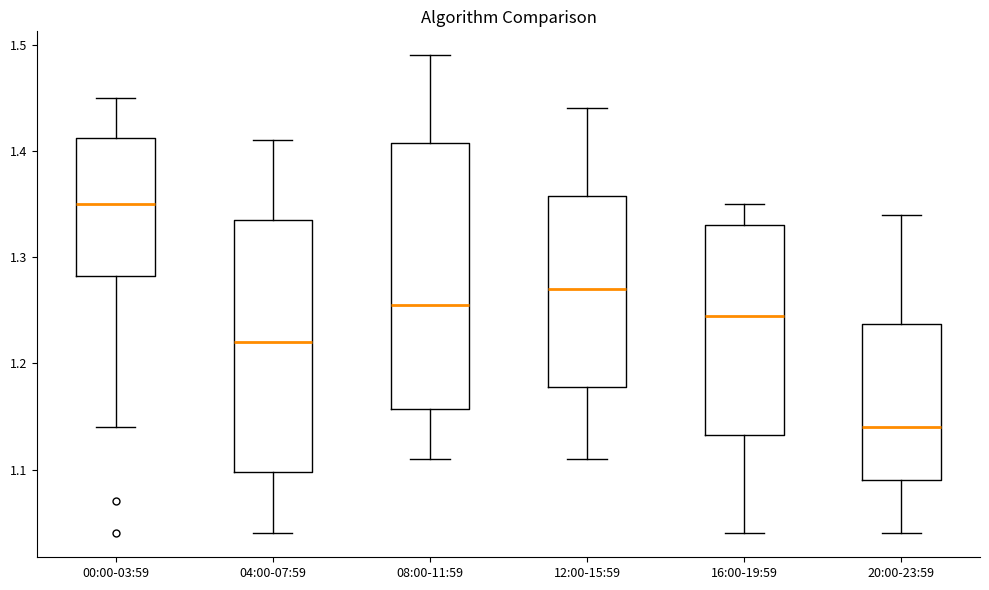

Which box's median line is the highest?

00:00-03:59